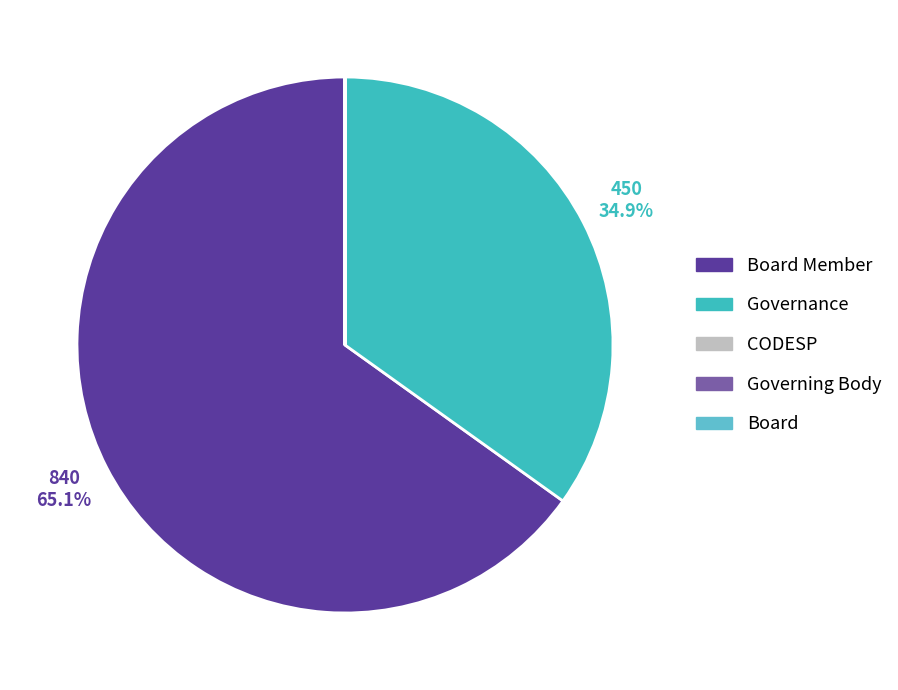

How many segments does this pie chart have?

5